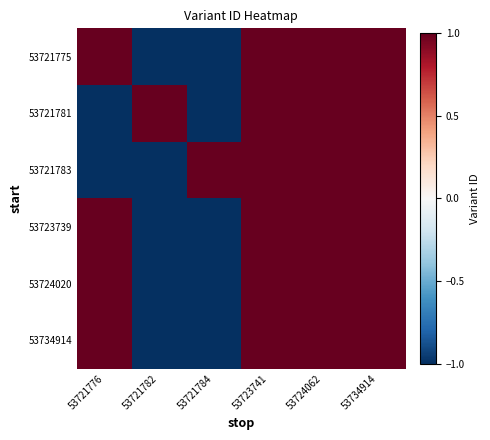

Between 53721776 and 53724062, which is larger?

53724062